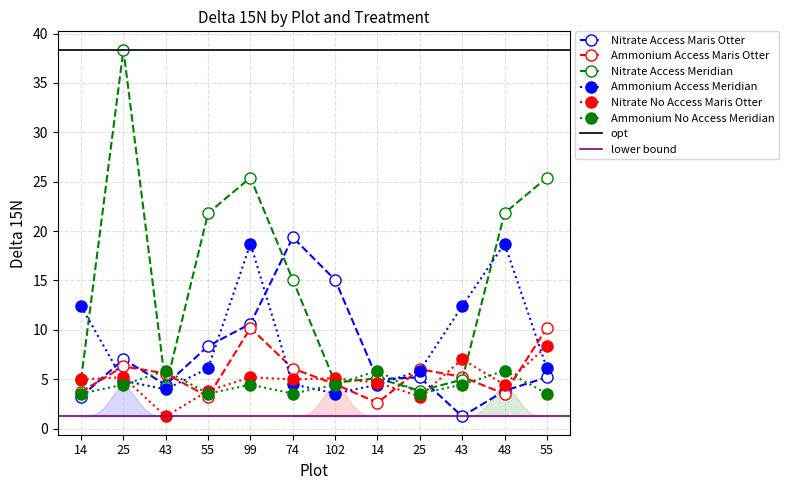

How many interior local peaks does the Ammonium Access Maris Otter series have?

3